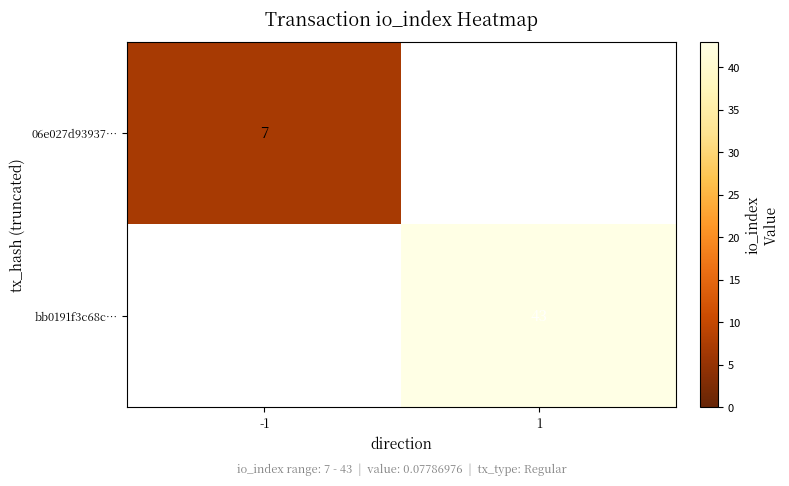

What is the greatest value displayed?

43